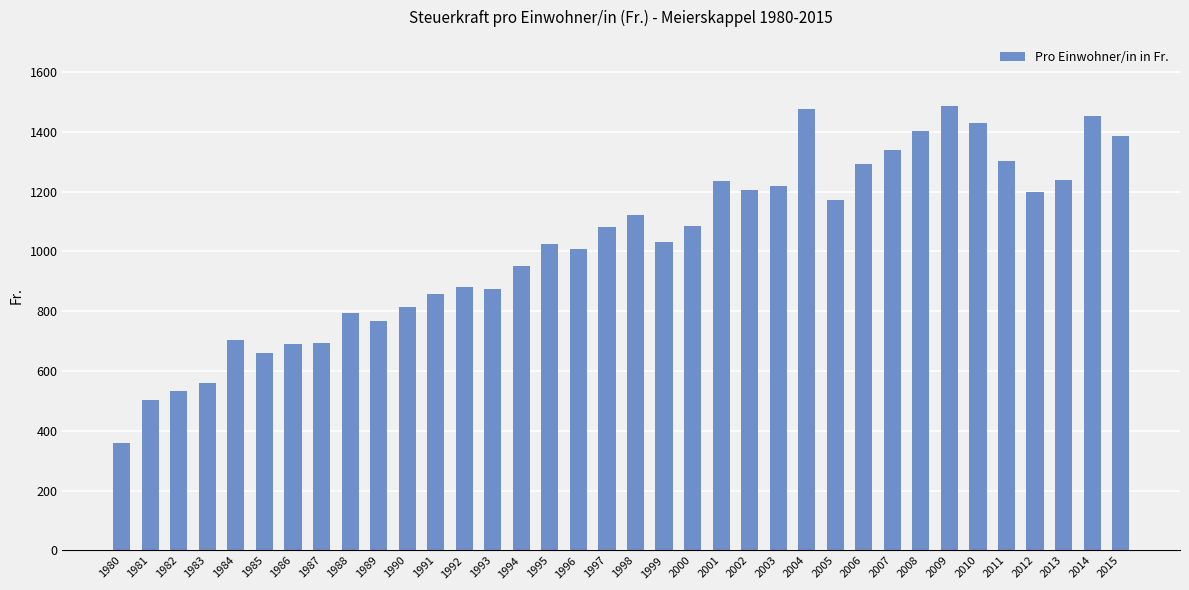

What is the change in value from 1997 to 2012?

+118